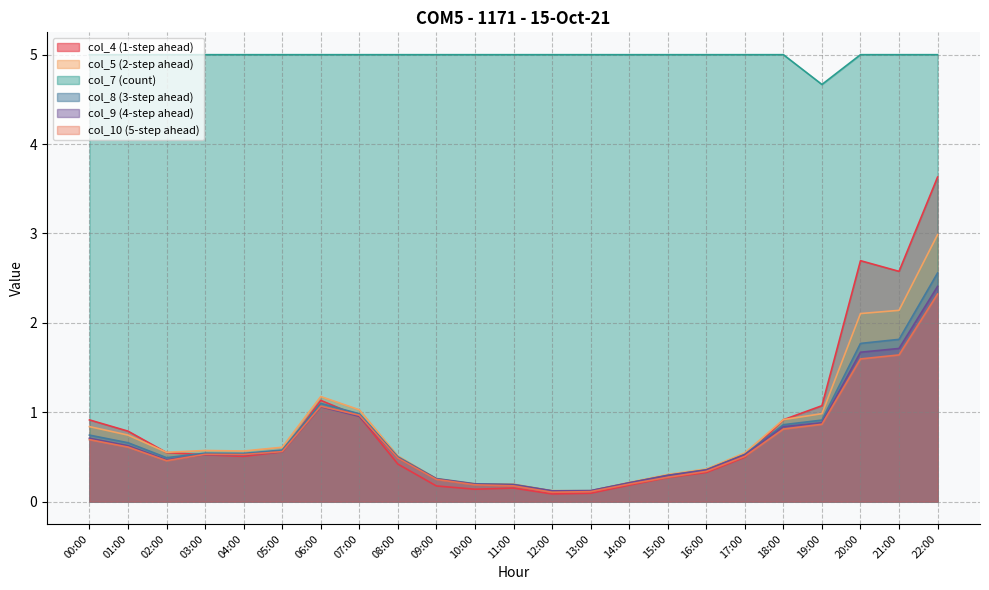

List the labels in order of col_4 value, largest first.

22:00, 20:00, 21:00, 06:00, 19:00, 07:00, 18:00, 00:00, 01:00, 05:00, 02:00, 03:00, 04:00, 17:00, 08:00, 16:00, 15:00, 14:00, 09:00, 11:00, 10:00, 13:00, 12:00